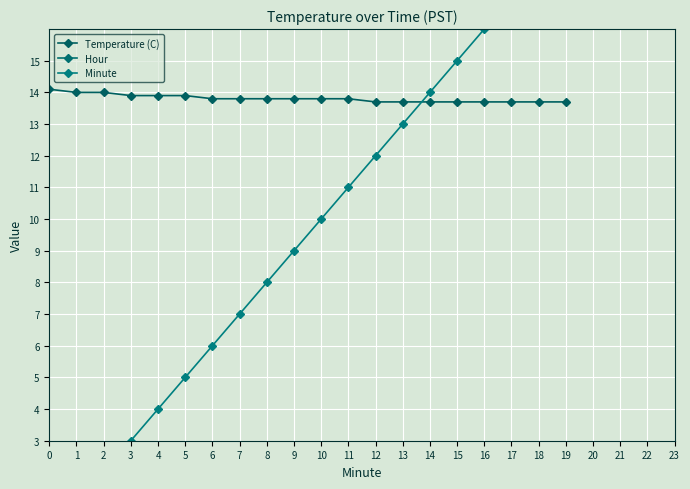

What is the spread (max minus min) of values at 2?

14.0